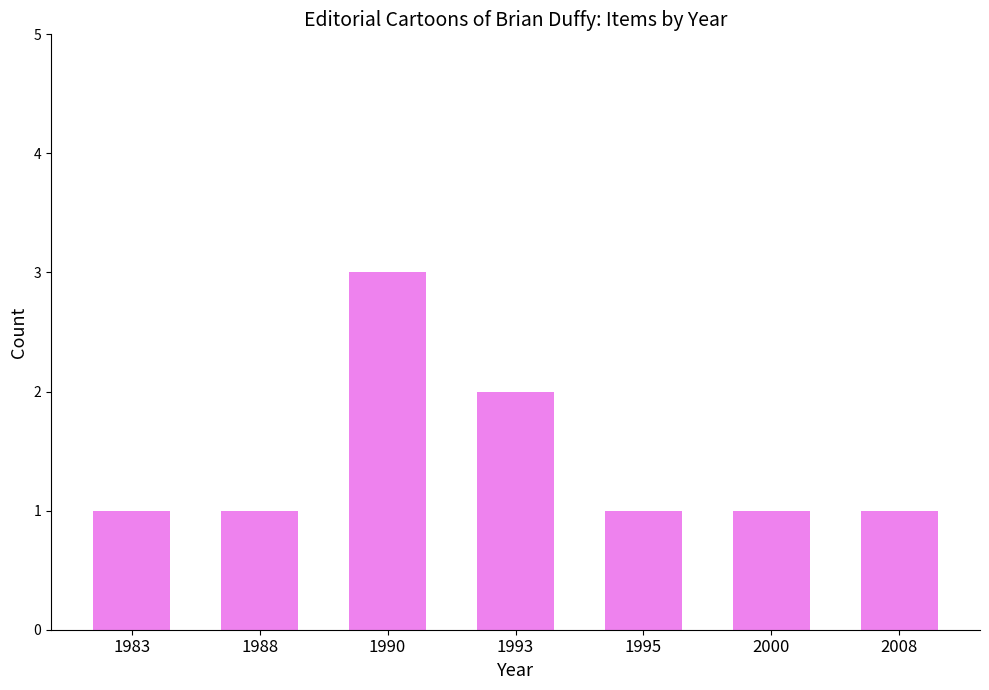

What is the value of the 1st bar from the left?

1